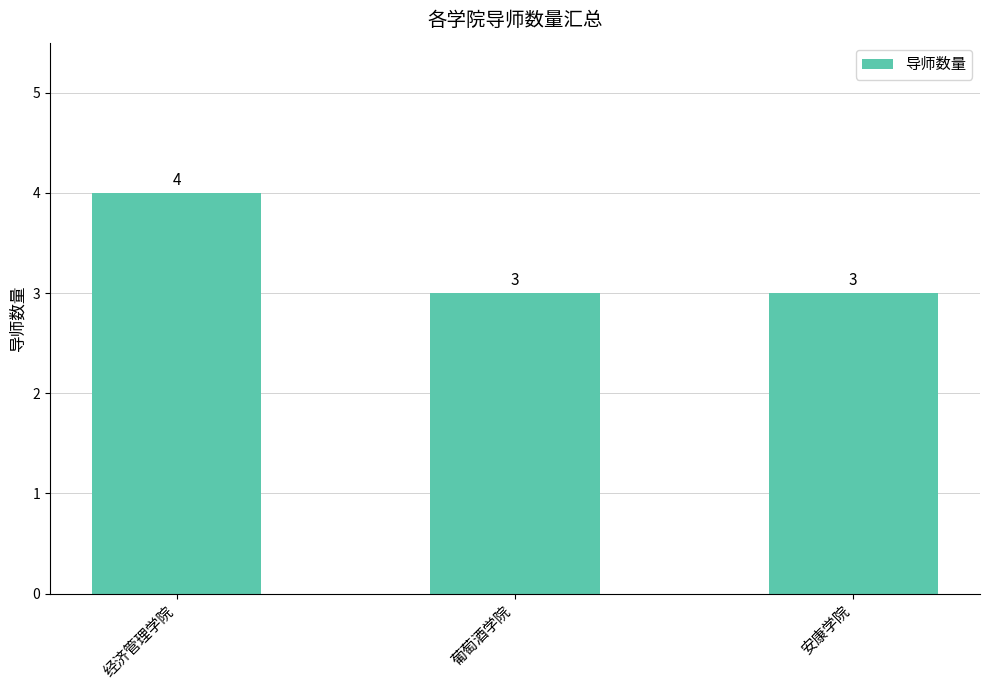

Reading left to right, transcribe all the data shown in this chart.

4	3	3